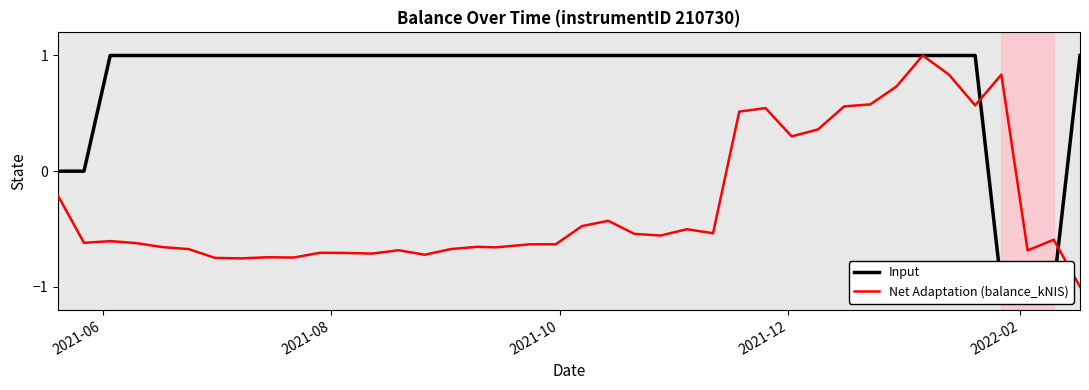

What is the difference between the maximum and minimum values in the Input series?

2.0